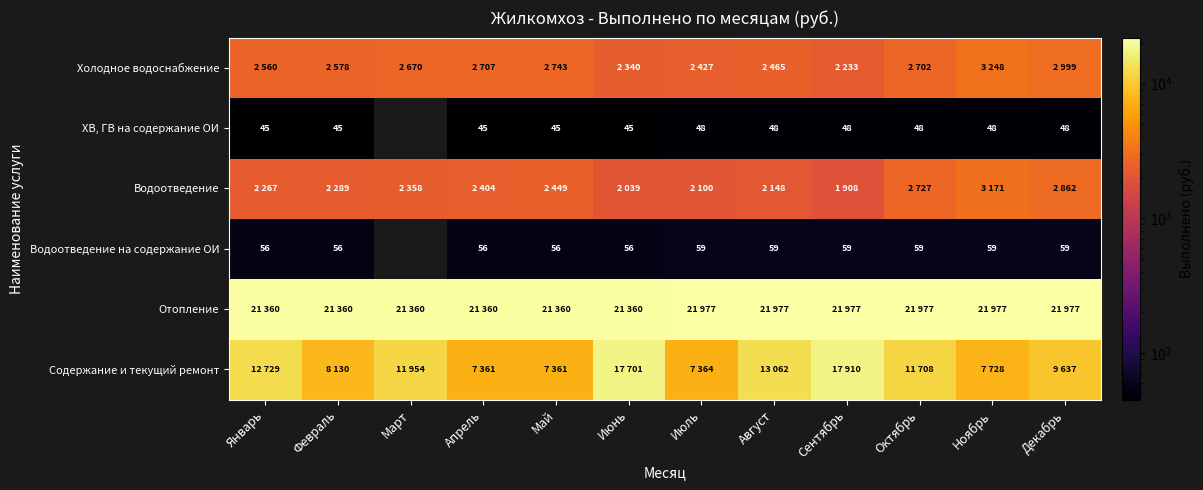

Is it true that Водоотведение на содержание ОИ equals 79 at Апрель?

False